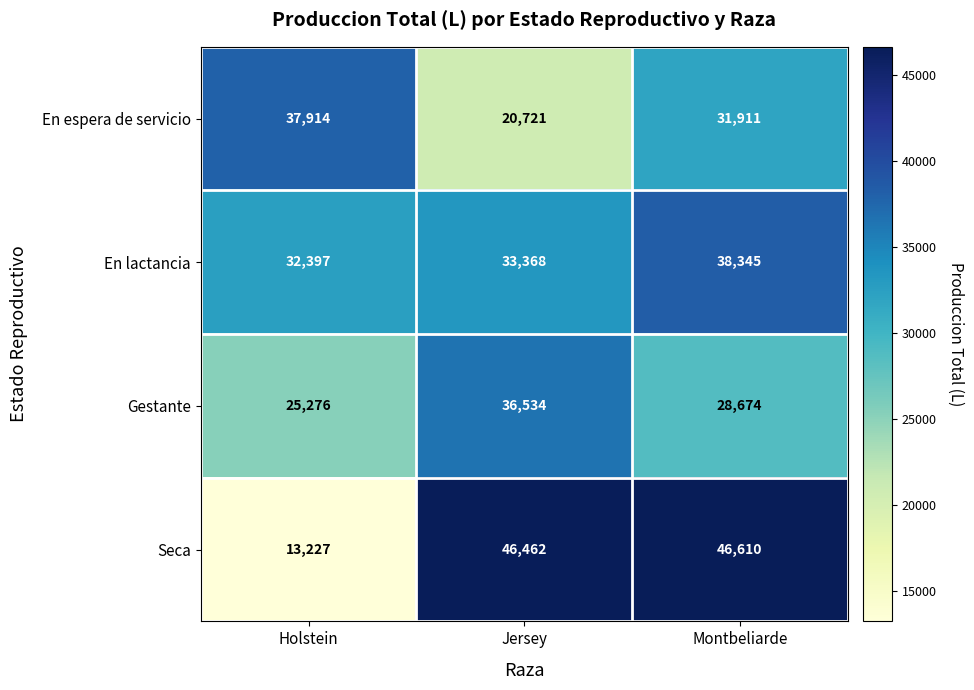

How many categories are shown in the chart?

3